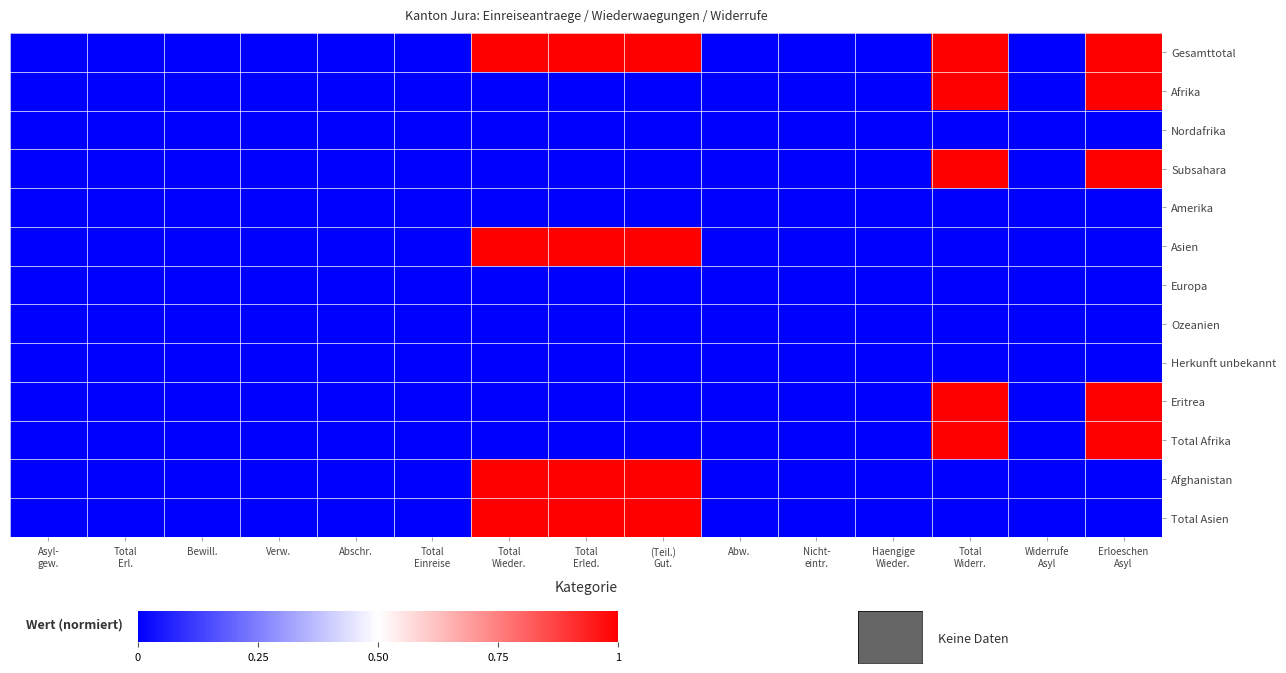

Reading right to left, what are all the values shown in this chart?

Gesamttotal: Erloeschen
Asyl=1	Widerrufe
Asyl=0	Total
Widerr.=1	Haengige
Wieder.=0	Nicht-
eintr.=0	Abw.=0	(Teil.)
Gut.=1	Total
Erled.=1	Total
Wieder.=1	Total
Einreise=0	Abschr.=0	Verw.=0	Bewill.=0	Total
Erl.=0	Asyl-
gew.=0
Afrika: Erloeschen
Asyl=1	Widerrufe
Asyl=0	Total
Widerr.=1	Haengige
Wieder.=0	Nicht-
eintr.=0	Abw.=0	(Teil.)
Gut.=0	Total
Erled.=0	Total
Wieder.=0	Total
Einreise=0	Abschr.=0	Verw.=0	Bewill.=0	Total
Erl.=0	Asyl-
gew.=0
Nordafrika: Erloeschen
Asyl=0	Widerrufe
Asyl=0	Total
Widerr.=0	Haengige
Wieder.=0	Nicht-
eintr.=0	Abw.=0	(Teil.)
Gut.=0	Total
Erled.=0	Total
Wieder.=0	Total
Einreise=0	Abschr.=0	Verw.=0	Bewill.=0	Total
Erl.=0	Asyl-
gew.=0
Subsahara: Erloeschen
Asyl=1	Widerrufe
Asyl=0	Total
Widerr.=1	Haengige
Wieder.=0	Nicht-
eintr.=0	Abw.=0	(Teil.)
Gut.=0	Total
Erled.=0	Total
Wieder.=0	Total
Einreise=0	Abschr.=0	Verw.=0	Bewill.=0	Total
Erl.=0	Asyl-
gew.=0
Amerika: Erloeschen
Asyl=0	Widerrufe
Asyl=0	Total
Widerr.=0	Haengige
Wieder.=0	Nicht-
eintr.=0	Abw.=0	(Teil.)
Gut.=0	Total
Erled.=0	Total
Wieder.=0	Total
Einreise=0	Abschr.=0	Verw.=0	Bewill.=0	Total
Erl.=0	Asyl-
gew.=0
Asien: Erloeschen
Asyl=0	Widerrufe
Asyl=0	Total
Widerr.=0	Haengige
Wieder.=0	Nicht-
eintr.=0	Abw.=0	(Teil.)
Gut.=1	Total
Erled.=1	Total
Wieder.=1	Total
Einreise=0	Abschr.=0	Verw.=0	Bewill.=0	Total
Erl.=0	Asyl-
gew.=0
Europa: Erloeschen
Asyl=0	Widerrufe
Asyl=0	Total
Widerr.=0	Haengige
Wieder.=0	Nicht-
eintr.=0	Abw.=0	(Teil.)
Gut.=0	Total
Erled.=0	Total
Wieder.=0	Total
Einreise=0	Abschr.=0	Verw.=0	Bewill.=0	Total
Erl.=0	Asyl-
gew.=0
Ozeanien: Erloeschen
Asyl=0	Widerrufe
Asyl=0	Total
Widerr.=0	Haengige
Wieder.=0	Nicht-
eintr.=0	Abw.=0	(Teil.)
Gut.=0	Total
Erled.=0	Total
Wieder.=0	Total
Einreise=0	Abschr.=0	Verw.=0	Bewill.=0	Total
Erl.=0	Asyl-
gew.=0
Herkunft unbekannt: Erloeschen
Asyl=0	Widerrufe
Asyl=0	Total
Widerr.=0	Haengige
Wieder.=0	Nicht-
eintr.=0	Abw.=0	(Teil.)
Gut.=0	Total
Erled.=0	Total
Wieder.=0	Total
Einreise=0	Abschr.=0	Verw.=0	Bewill.=0	Total
Erl.=0	Asyl-
gew.=0
Eritrea: Erloeschen
Asyl=1	Widerrufe
Asyl=0	Total
Widerr.=1	Haengige
Wieder.=0	Nicht-
eintr.=0	Abw.=0	(Teil.)
Gut.=0	Total
Erled.=0	Total
Wieder.=0	Total
Einreise=0	Abschr.=0	Verw.=0	Bewill.=0	Total
Erl.=0	Asyl-
gew.=0
Total Afrika: Erloeschen
Asyl=1	Widerrufe
Asyl=0	Total
Widerr.=1	Haengige
Wieder.=0	Nicht-
eintr.=0	Abw.=0	(Teil.)
Gut.=0	Total
Erled.=0	Total
Wieder.=0	Total
Einreise=0	Abschr.=0	Verw.=0	Bewill.=0	Total
Erl.=0	Asyl-
gew.=0
Afghanistan: Erloeschen
Asyl=0	Widerrufe
Asyl=0	Total
Widerr.=0	Haengige
Wieder.=0	Nicht-
eintr.=0	Abw.=0	(Teil.)
Gut.=1	Total
Erled.=1	Total
Wieder.=1	Total
Einreise=0	Abschr.=0	Verw.=0	Bewill.=0	Total
Erl.=0	Asyl-
gew.=0
Total Asien: Erloeschen
Asyl=0	Widerrufe
Asyl=0	Total
Widerr.=0	Haengige
Wieder.=0	Nicht-
eintr.=0	Abw.=0	(Teil.)
Gut.=1	Total
Erled.=1	Total
Wieder.=1	Total
Einreise=0	Abschr.=0	Verw.=0	Bewill.=0	Total
Erl.=0	Asyl-
gew.=0